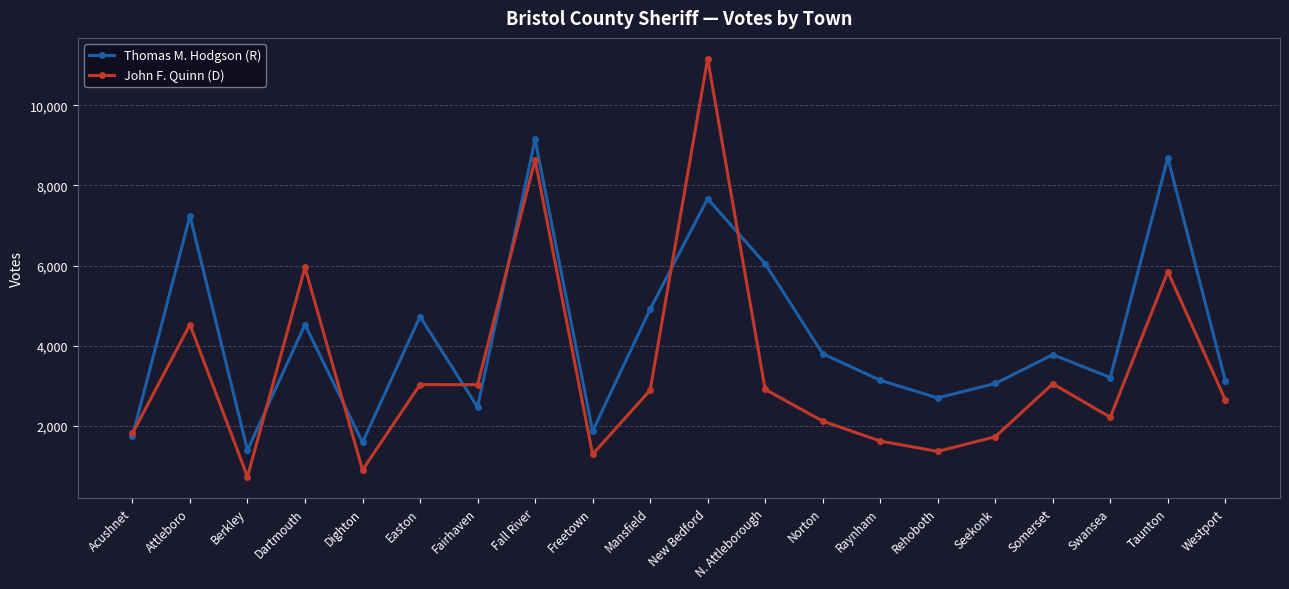

List the series in order of their overall mean, lowest first.

John F. Quinn (D), Thomas M. Hodgson (R)